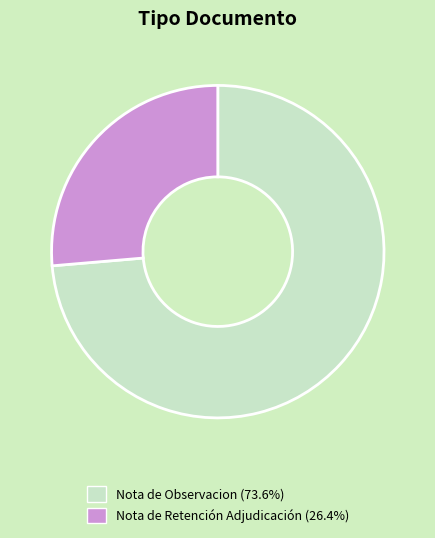

Count the number of slices in the pie.

2